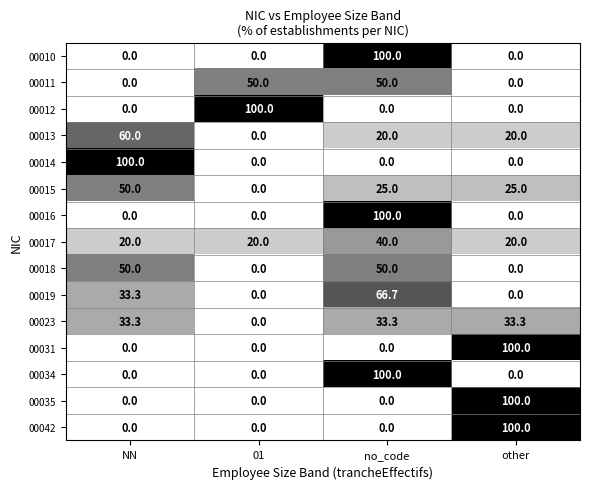

Is the value of 00034 at other greater than the value of 00017 at 01?

No